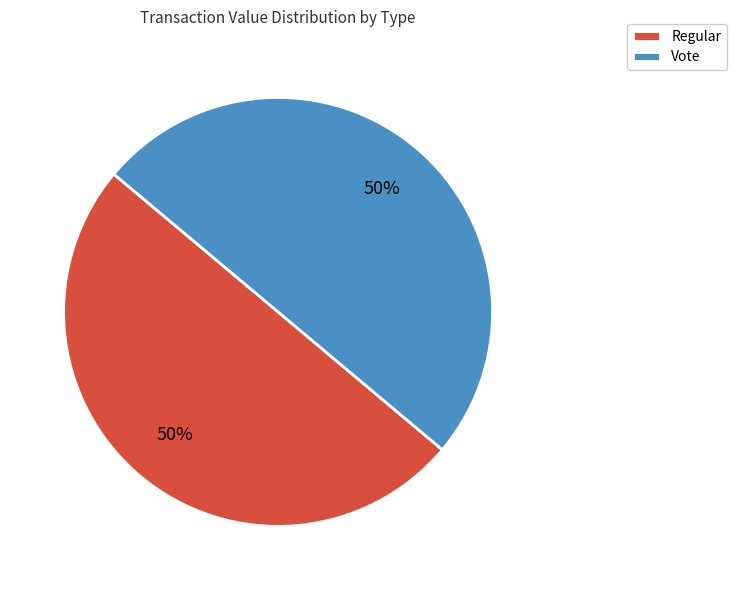

To the nearest percent, what percentage of the pie is Regular?

50%